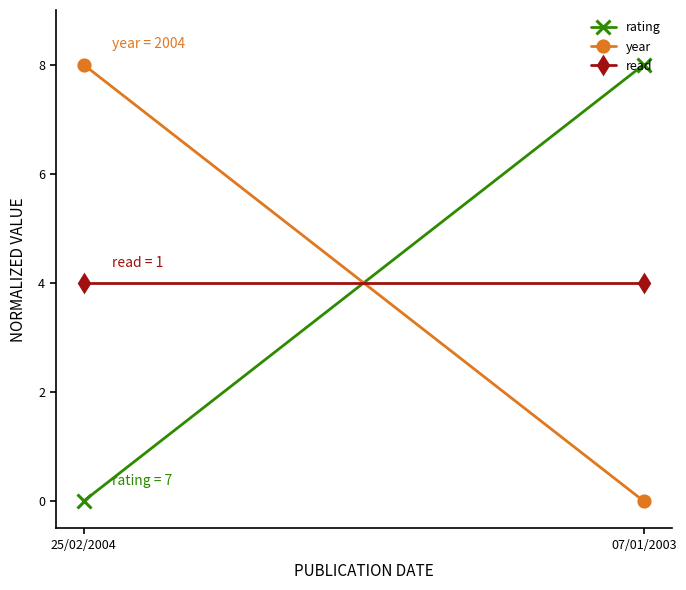

Reading left to right, transcribe all the data shown in this chart.

rating: 0	8
year: 8	0
read: 4	4